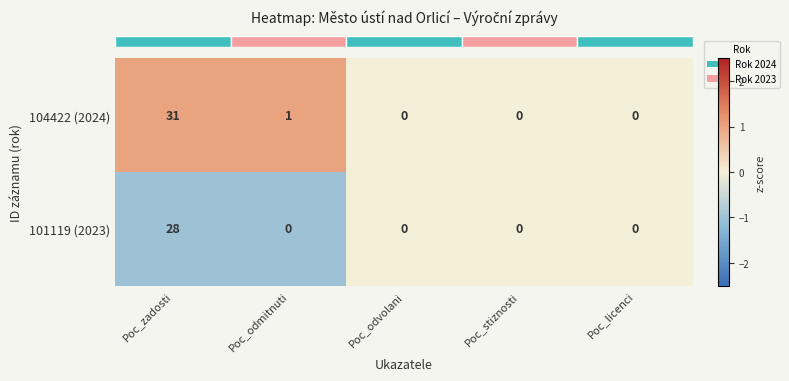

The value of 104422 (2024) at Poc_zadosti is 31. True or false?

True